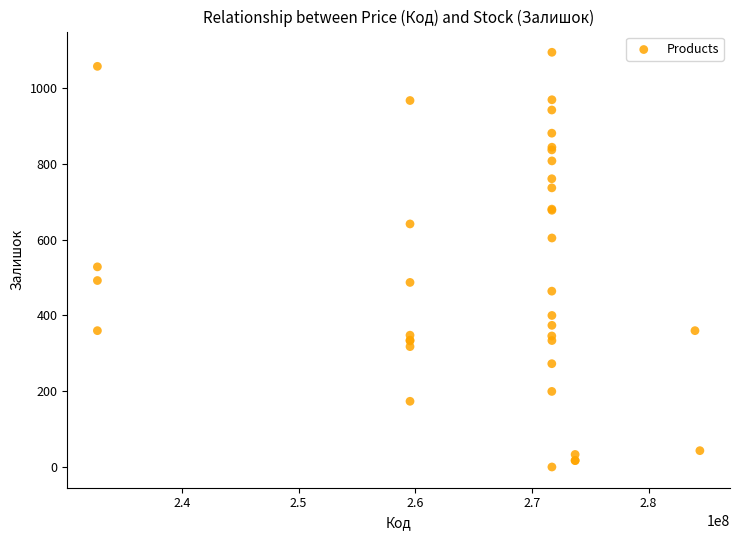

What Y value in the scatter plot is closest to 547?

528